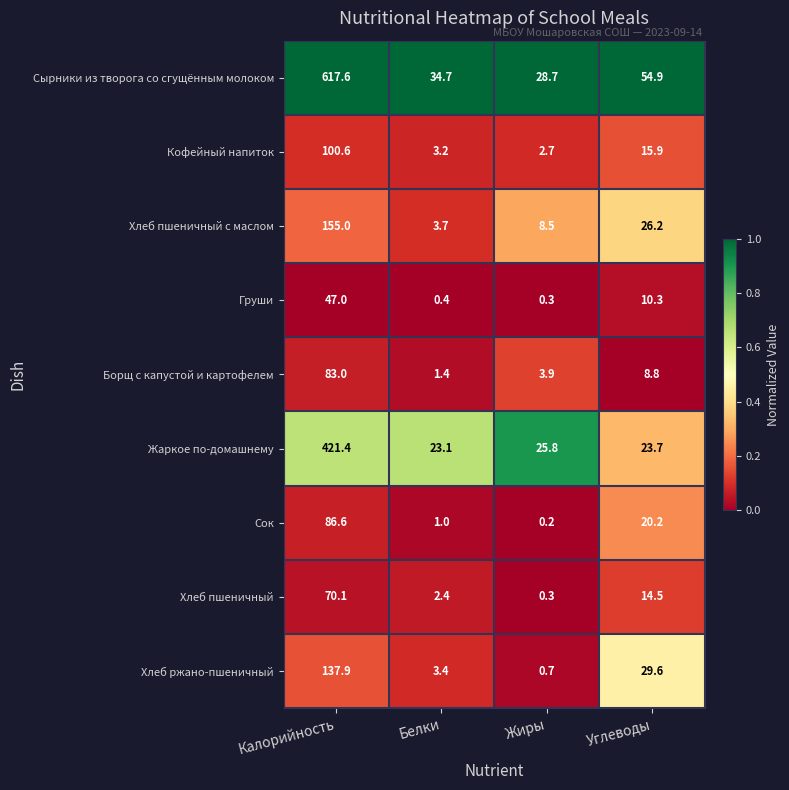

What is the difference between the Борщ с капустой и картофелем values at Жиры and Белки?

2.5